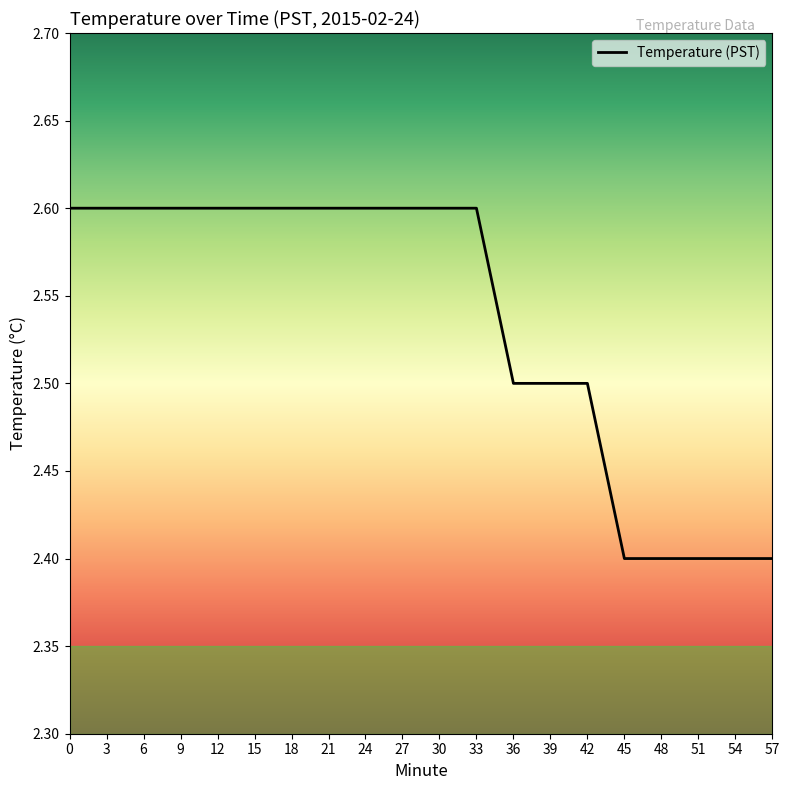

What is the difference between the values at 54 and 27?

0.2